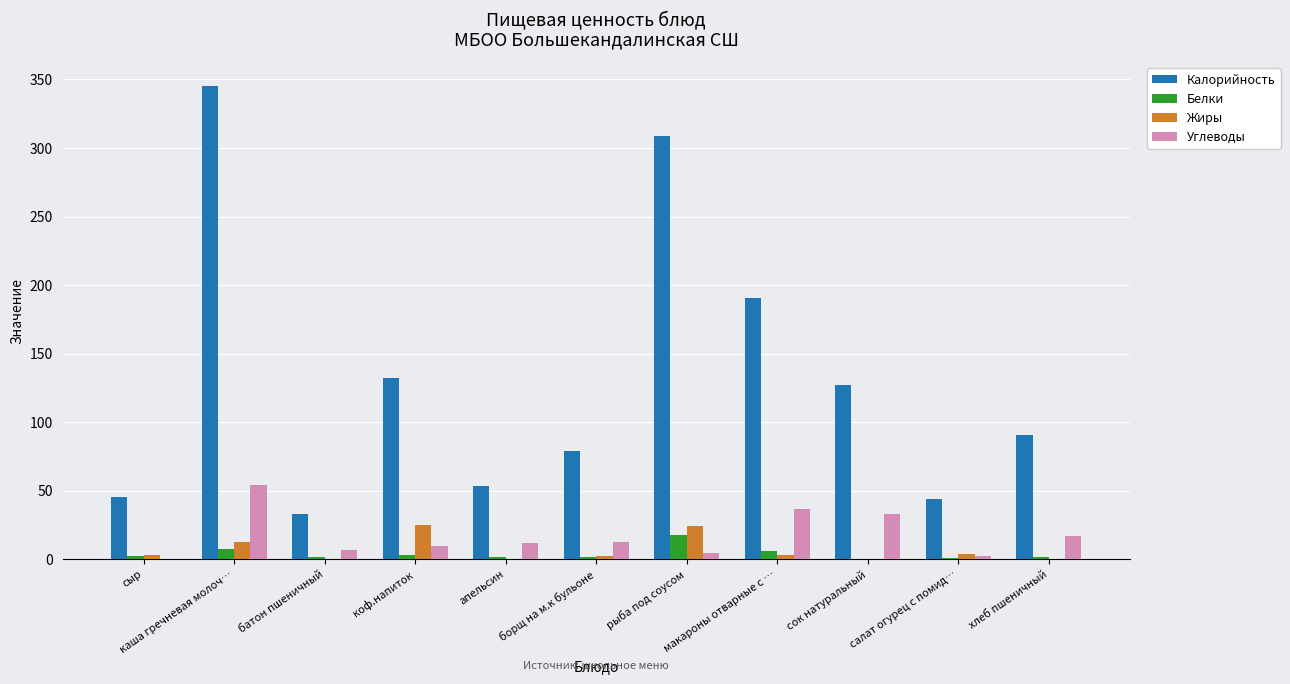

What is the sum of all Белки values?

43.2